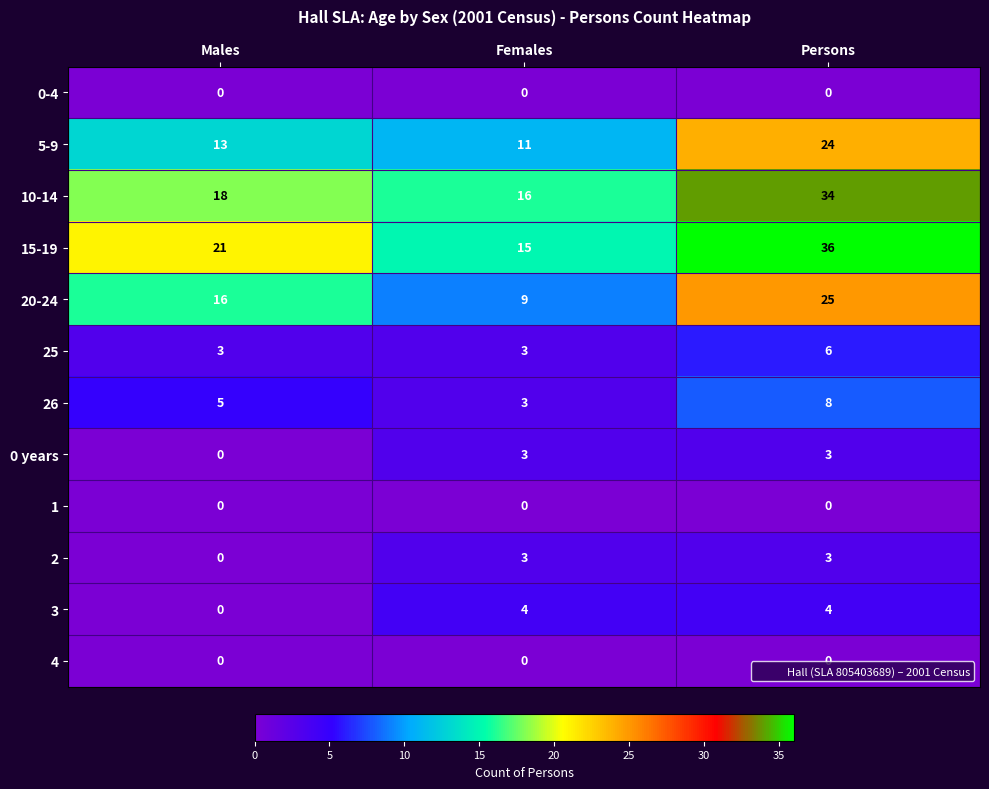

Rank the categories by 26 value from highest to lowest.

Persons, Males, Females